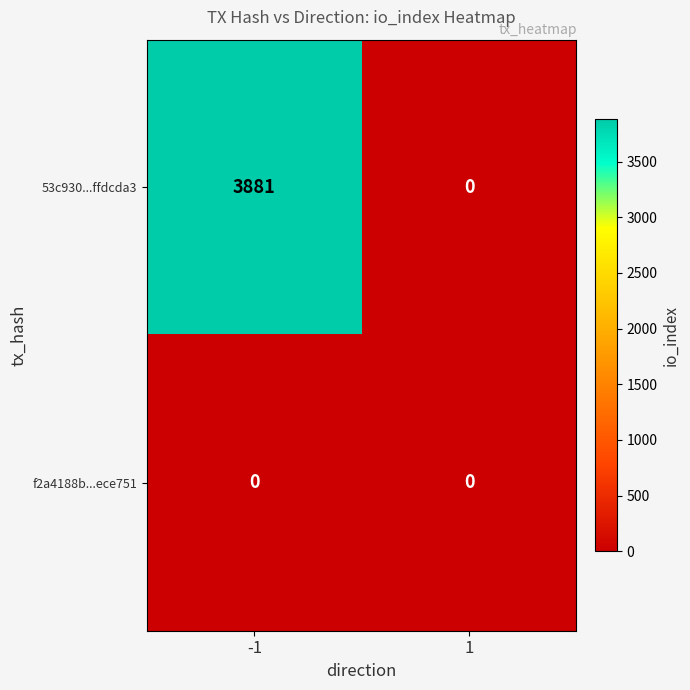

List the series in order of their peak value, highest first.

53c930...ffdcda3, f2a4188b...ece751